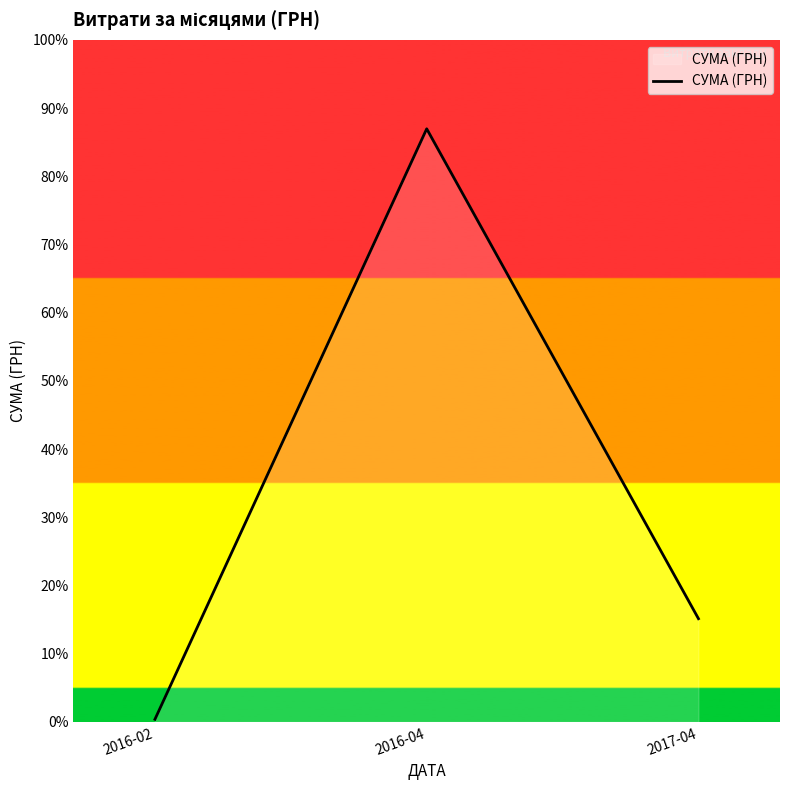

True or false: the data shows 499.0 at 2016-02.

False